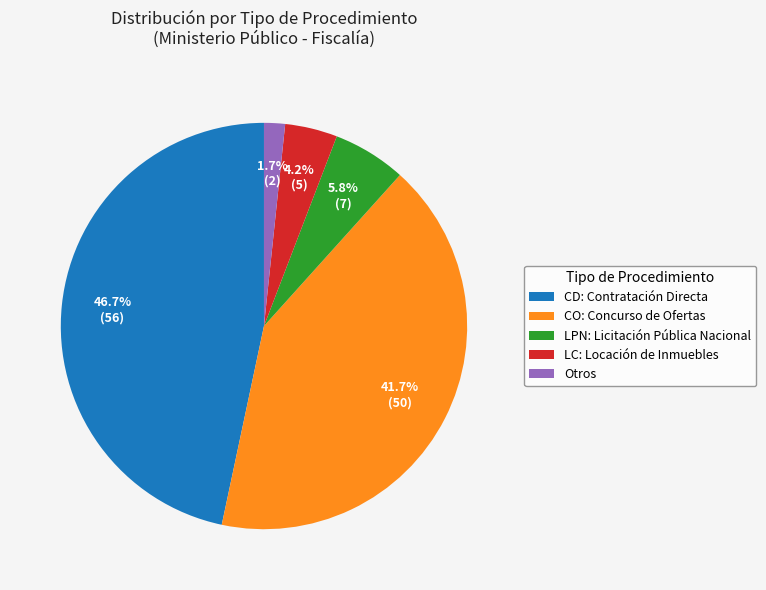

Which category has the smallest portion of the pie?

Otros